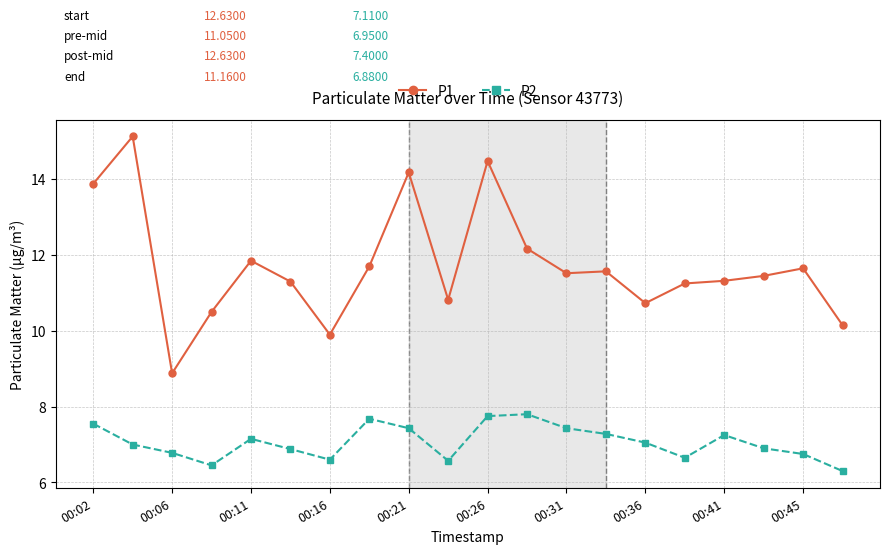

What is the value of the P1 point at the 13th from the left?

11.5